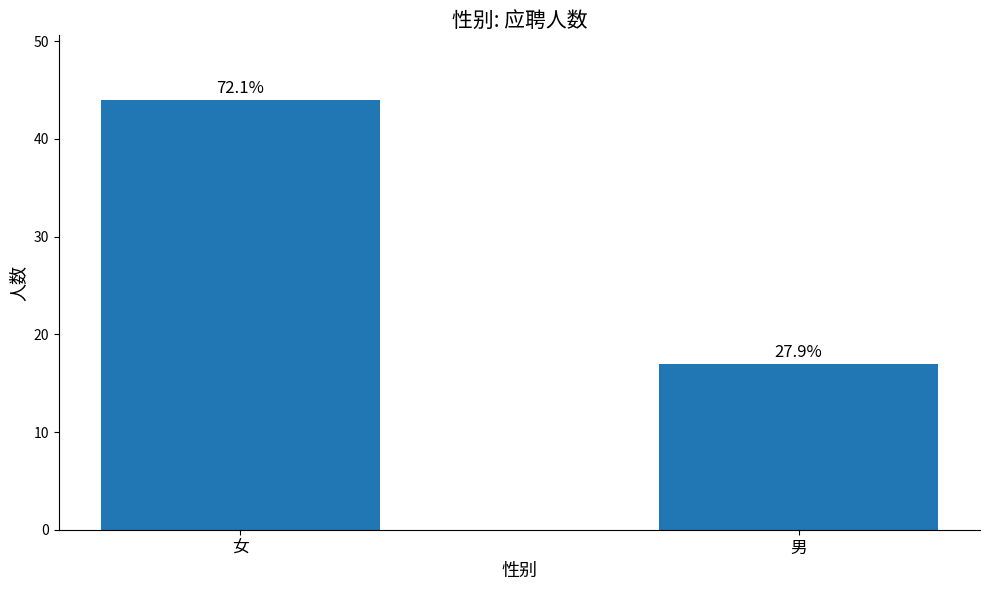

How many bars are there in total?

2